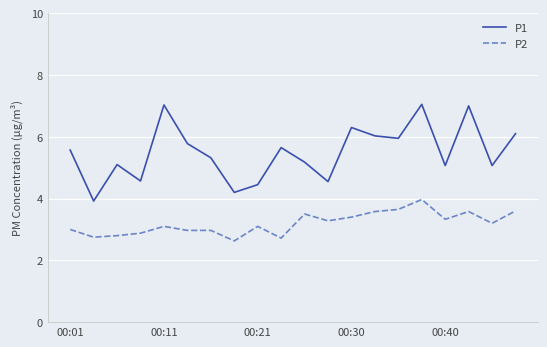

List the series in order of their peak value, highest first.

P1, P2